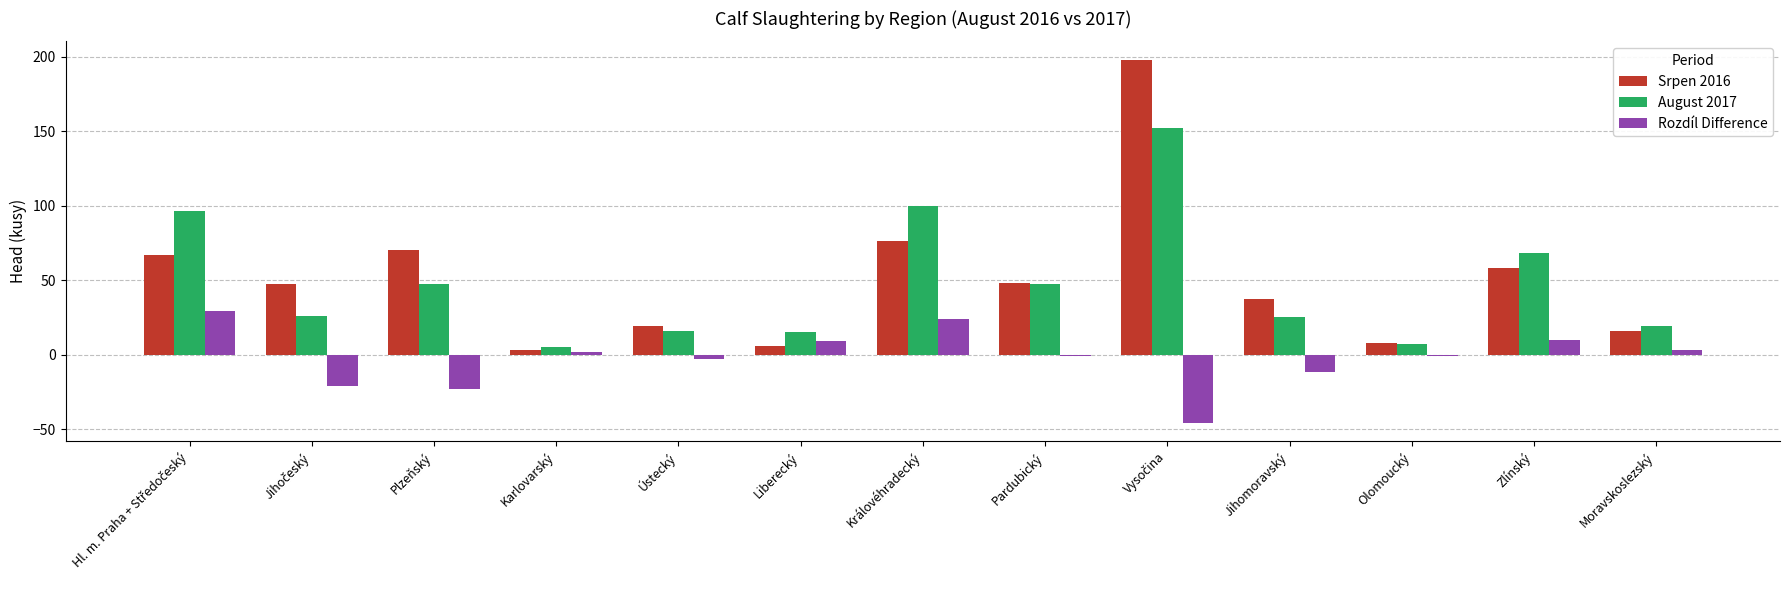

Rank the series by their maximum value, from highest to lowest.

Srpen 2016, August 2017, Rozdíl Difference